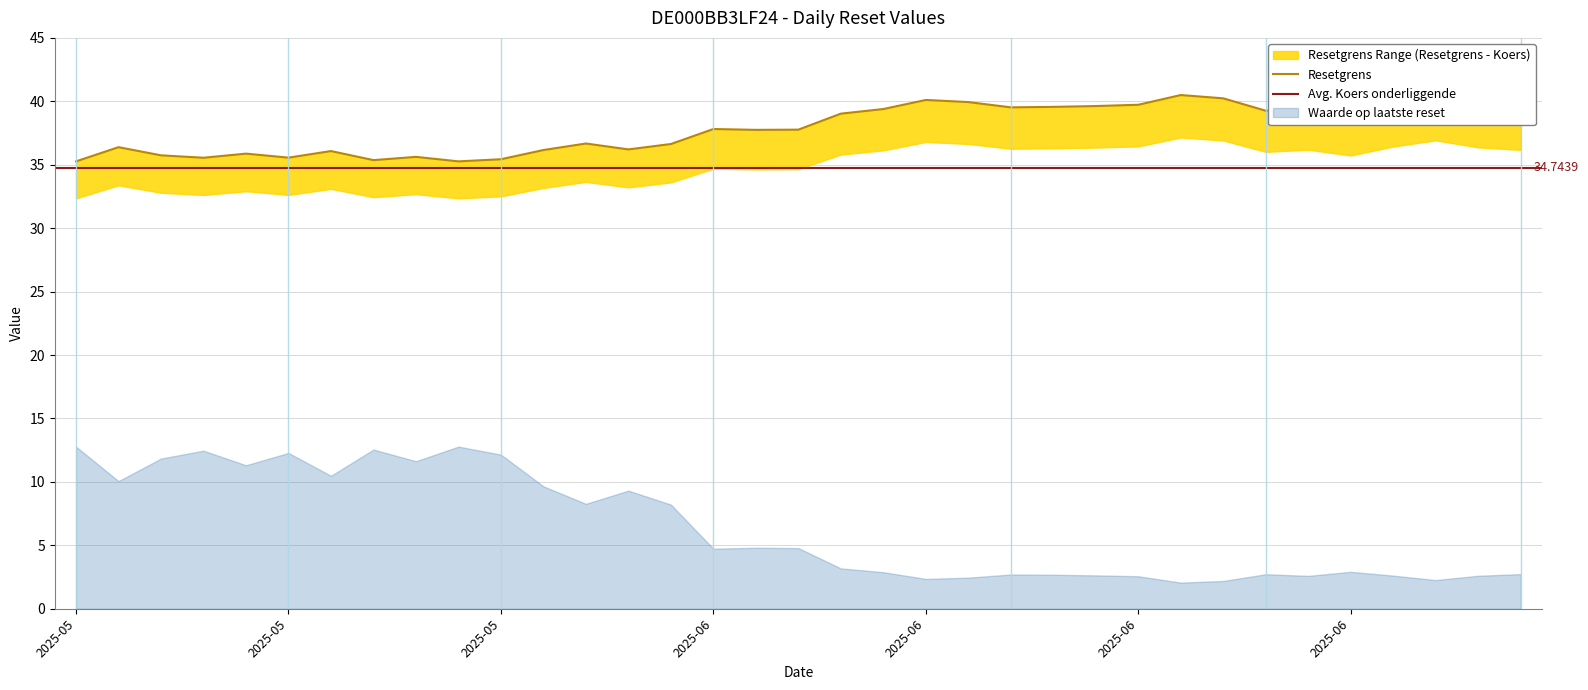

What is the total value across all series at 2025-06-02?

77.2